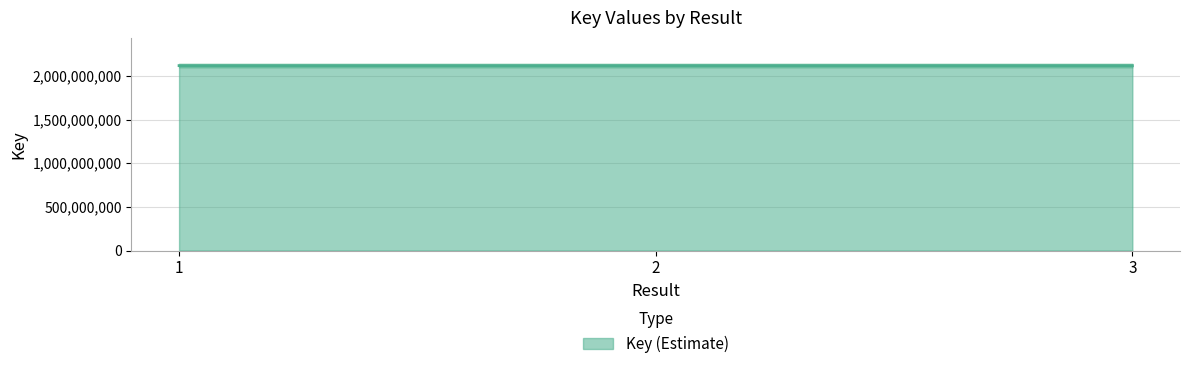

Count the values in the range 2117888090 to 2117892959.

3